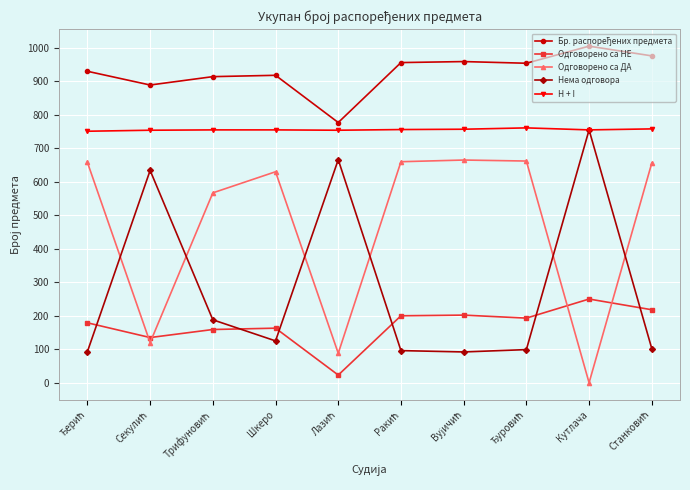

At how many categories does at least one series exceed 729?

10